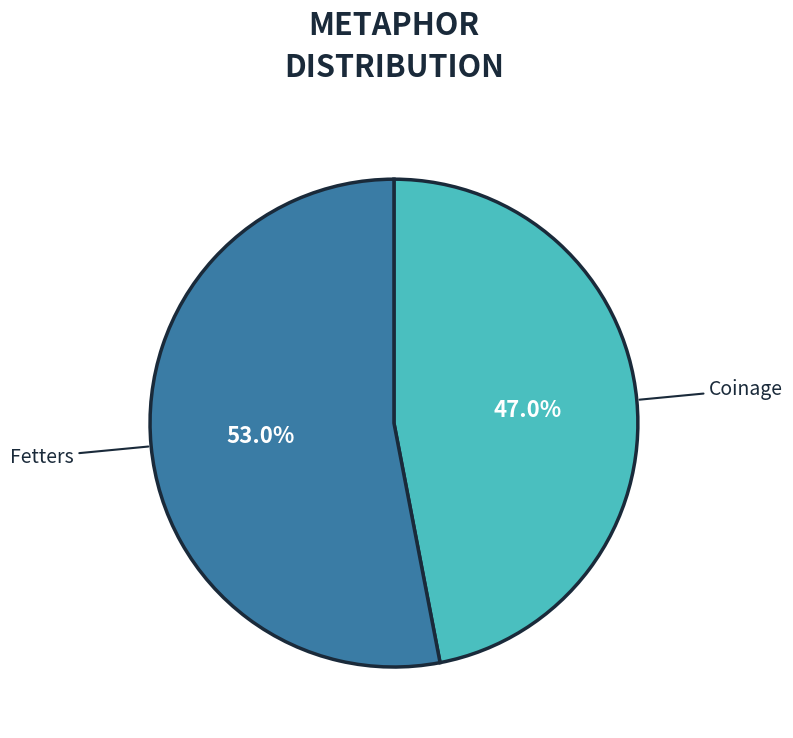

Which slice is the smallest?

Coinage